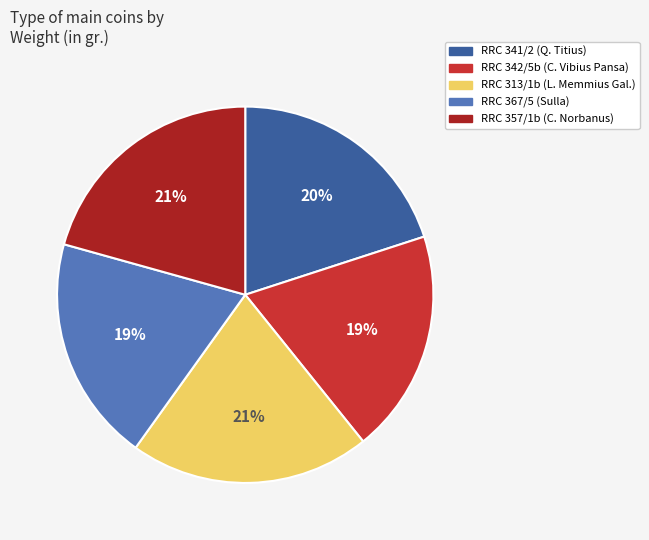

To the nearest percent, what is the average slice percentage?

20%